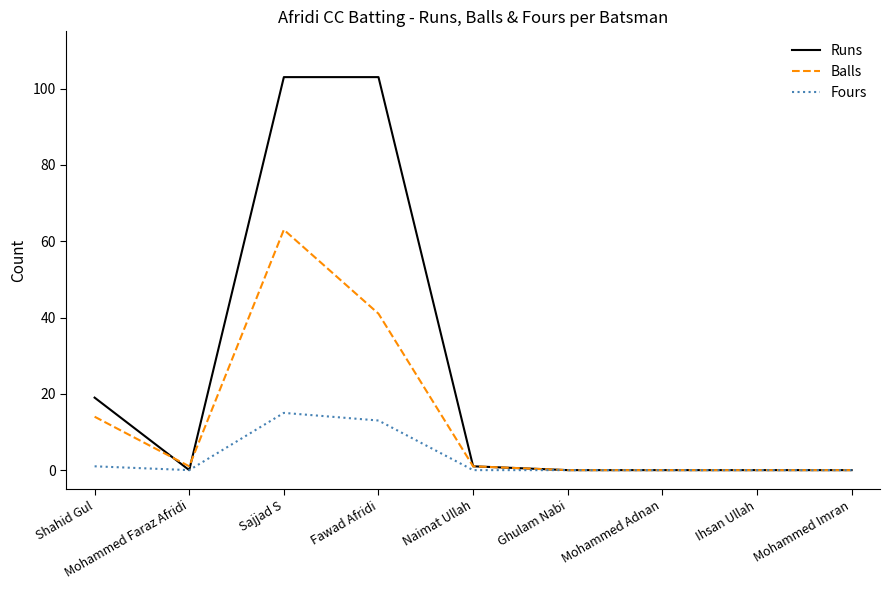

Is this an area chart (filled region under the line)?

No